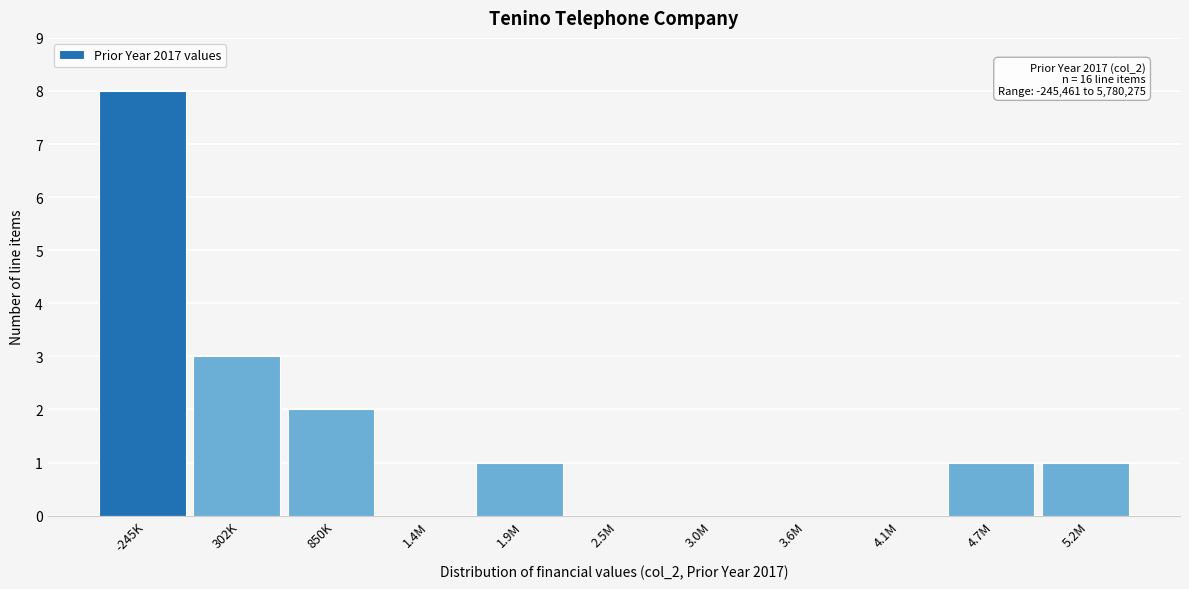

Reading left to right, list all the values displayed in this chart.

-245K=8	302K=3	850K=2	1.4M=0	1.9M=1	2.5M=0	3.0M=0	3.6M=0	4.1M=0	4.7M=1	5.2M=1